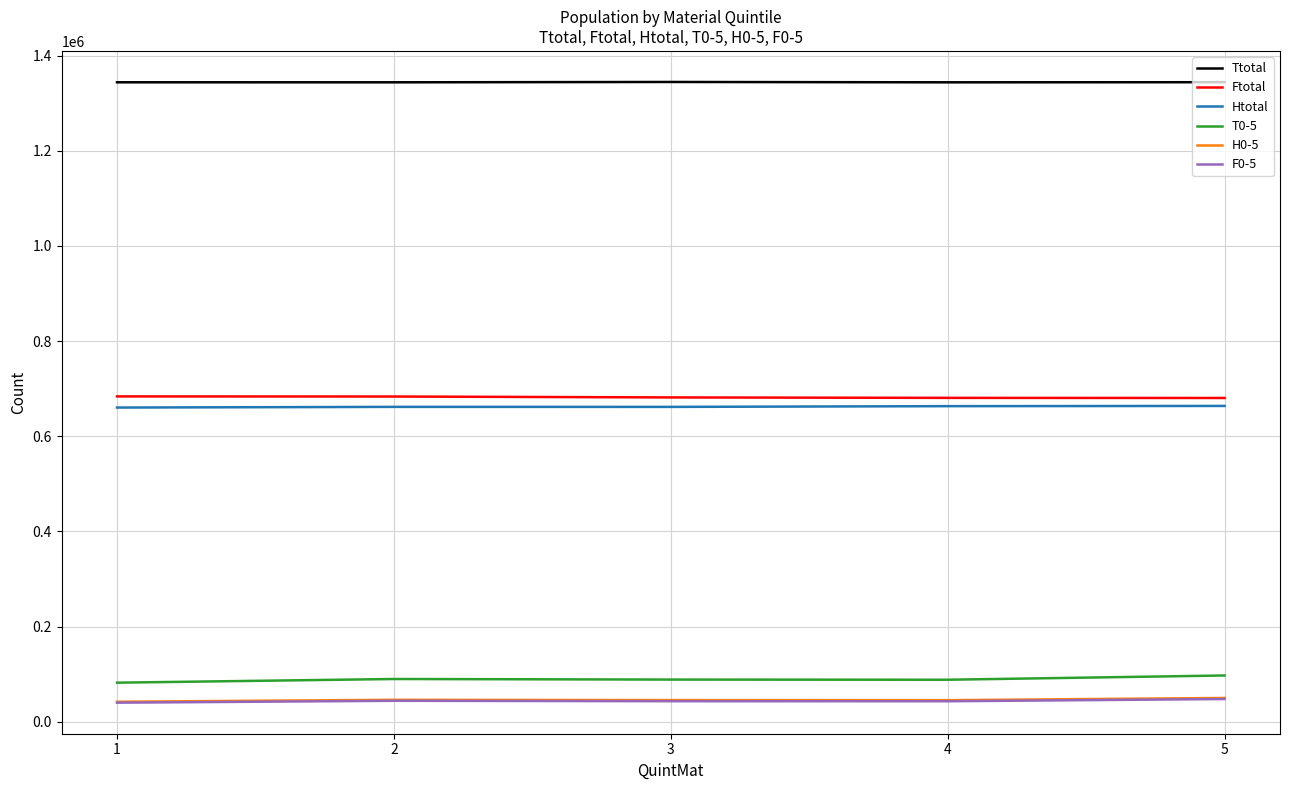

What is the total value across all series at 1?

2851902